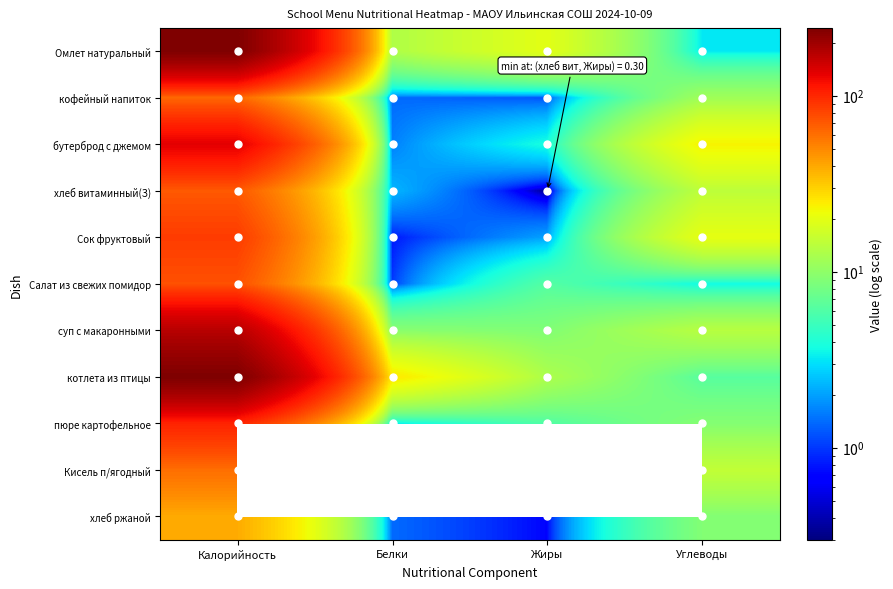

At which label does кофейный напиток reach its minimum?

Жиры